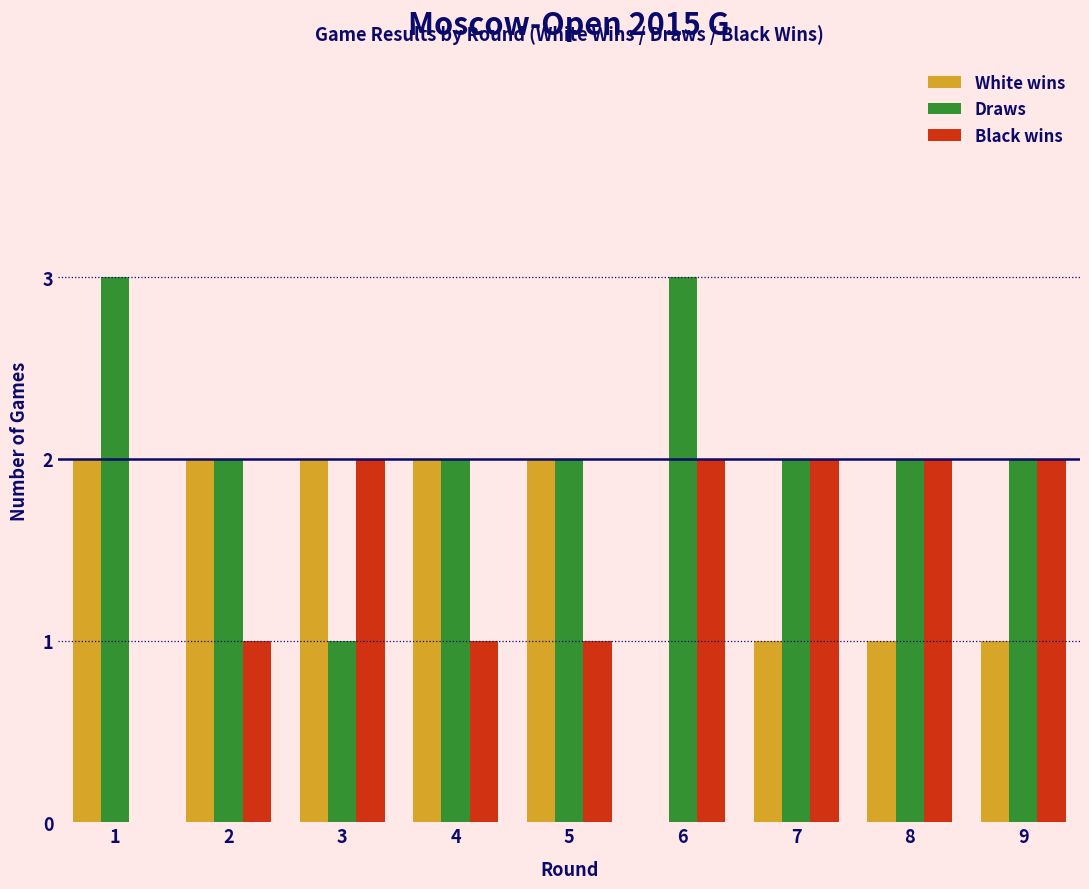

Reading left to right, what are all the values shown in this chart?

White wins: 1=2	2=2	3=2	4=2	5=2	6=0	7=1	8=1	9=1
Draws: 1=3	2=2	3=1	4=2	5=2	6=3	7=2	8=2	9=2
Black wins: 1=0	2=1	3=2	4=1	5=1	6=2	7=2	8=2	9=2